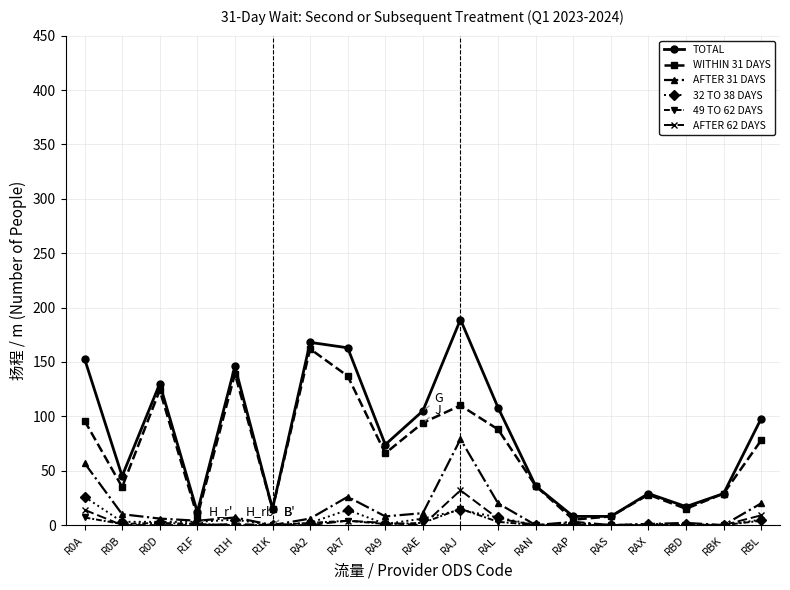

How many interior local valleys does the WITHIN 31 DAYS series have?

6